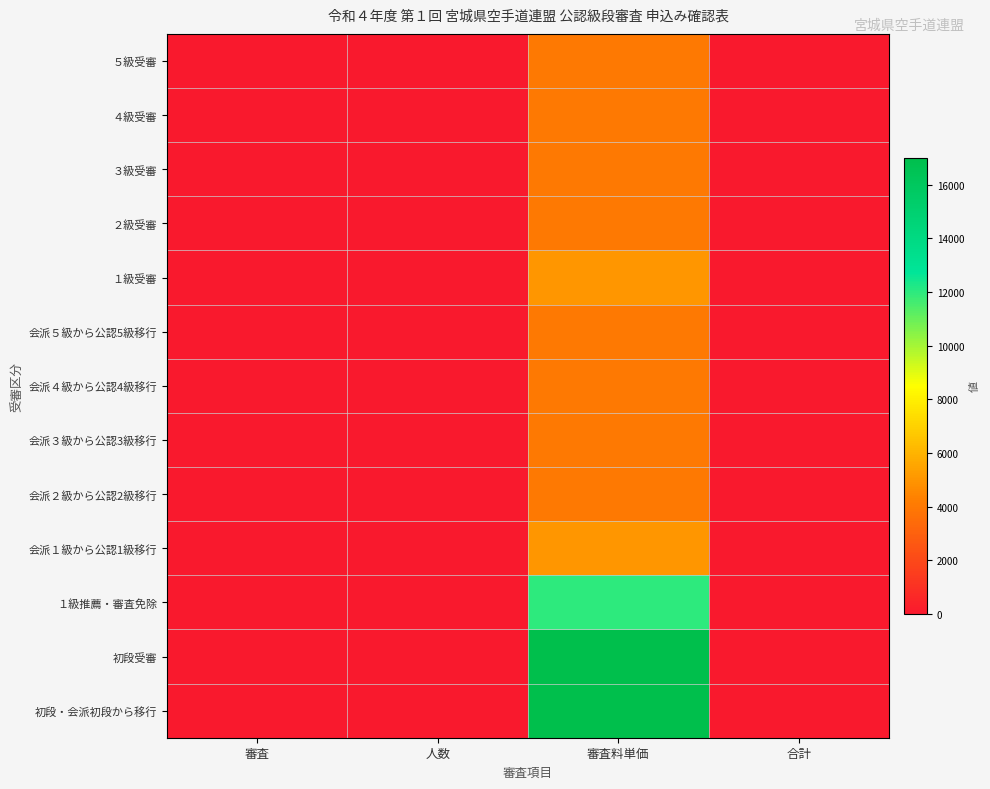

Reading left to right, transcribe all the data shown in this chart.

５級受審: 審査=1	人数=0	審査料単価=4000	合計=0
４級受審: 審査=1	人数=0	審査料単価=4000	合計=0
３級受審: 審査=1	人数=0	審査料単価=4000	合計=0
２級受審: 審査=1	人数=0	審査料単価=4000	合計=0
１級受審: 審査=1	人数=0	審査料単価=5000	合計=0
会派５級から公認5級移行: 審査=0	人数=0	審査料単価=4000	合計=0
会派４級から公認4級移行: 審査=0	人数=0	審査料単価=4000	合計=0
会派３級から公認3級移行: 審査=0	人数=0	審査料単価=4000	合計=0
会派２級から公認2級移行: 審査=0	人数=0	審査料単価=4000	合計=0
会派１級から公認1級移行: 審査=0	人数=0	審査料単価=5000	合計=0
１級推薦・審査免除: 審査=0	人数=0	審査料単価=12000	合計=0
初段受審: 審査=1	人数=0	審査料単価=17000	合計=0
初段・会派初段から移行: 審査=0	人数=0	審査料単価=17000	合計=0